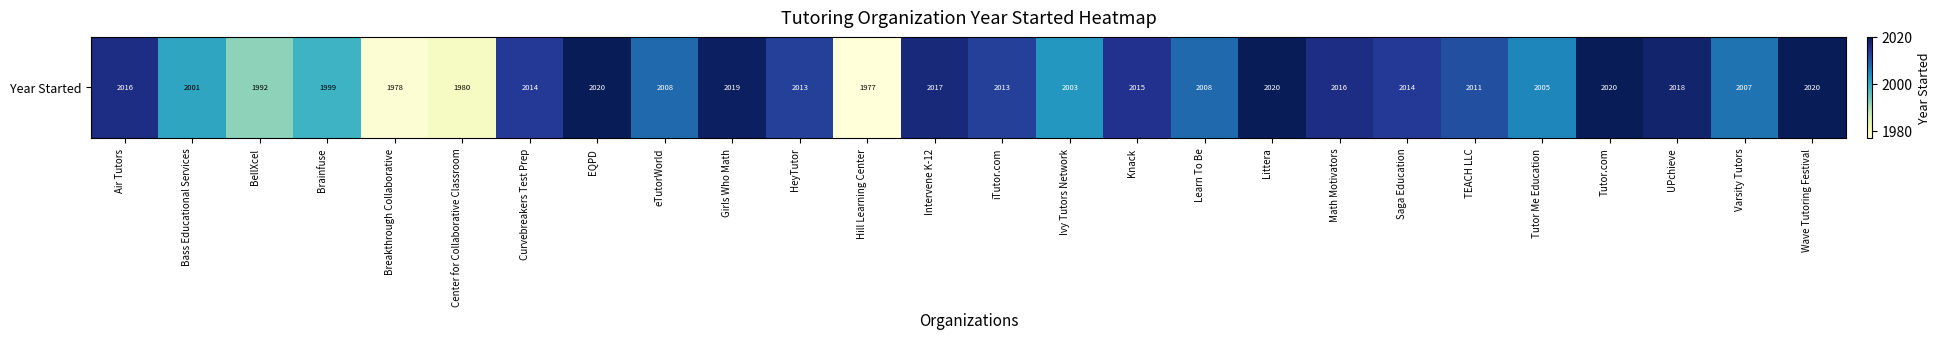

How many distinct data groups are displayed?

1